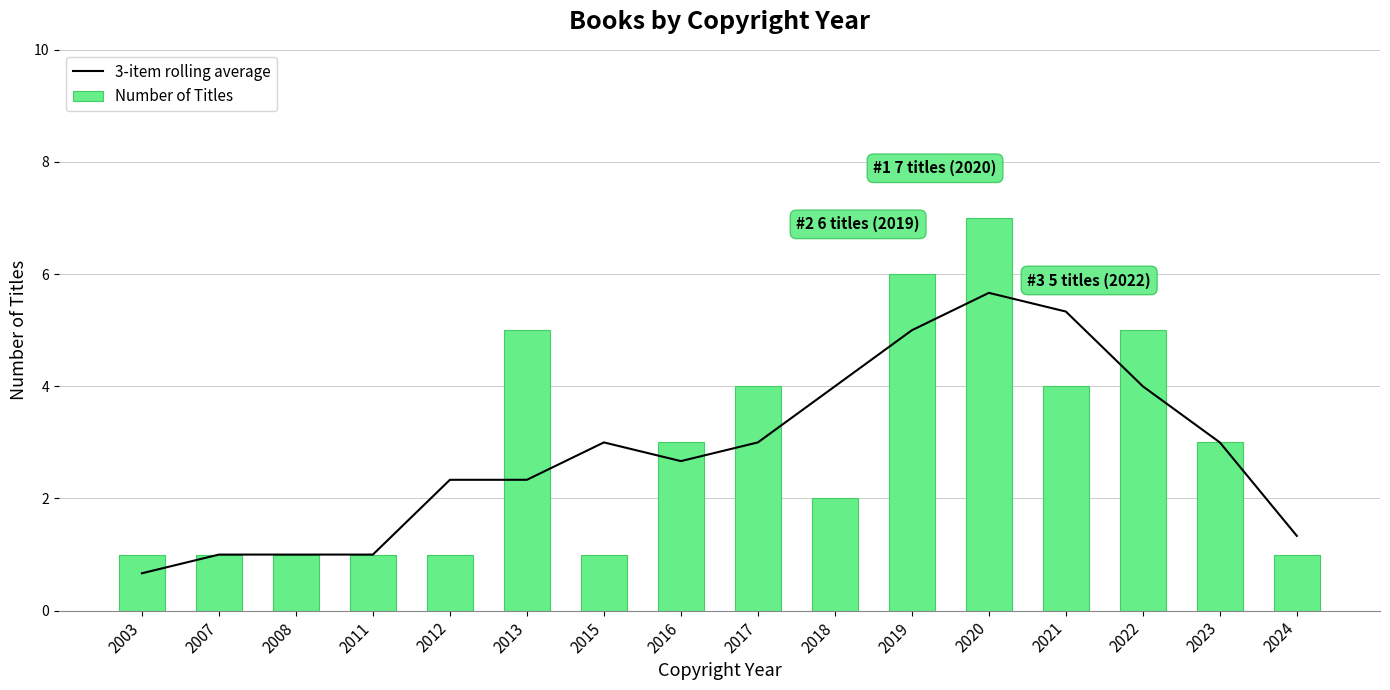

Reading left to right, extract all data points from this chart.

3-item rolling average: 2003=0.7	2007=1.0	2008=1.0	2011=1.0	2012=2.3	2013=2.3	2015=3.0	2016=2.7	2017=3.0	2018=4.0	2019=5.0	2020=5.7	2021=5.3	2022=4.0	2023=3.0	2024=1.3
Number of Titles: 2003=1.0	2007=1.0	2008=1.0	2011=1.0	2012=1.0	2013=5.0	2015=1.0	2016=3.0	2017=4.0	2018=2.0	2019=6.0	2020=7.0	2021=4.0	2022=5.0	2023=3.0	2024=1.0